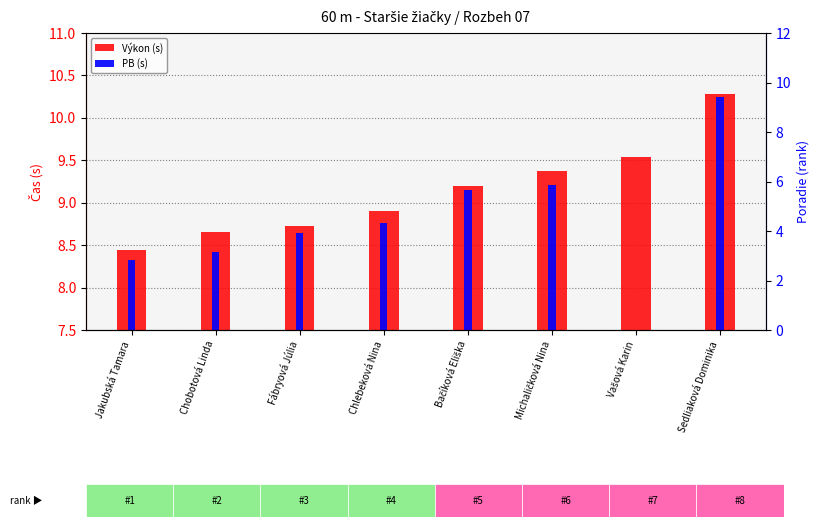

Between Jakubská Tamara and Chobotová Linda, which series saw the biggest shift?

Výkon (s)